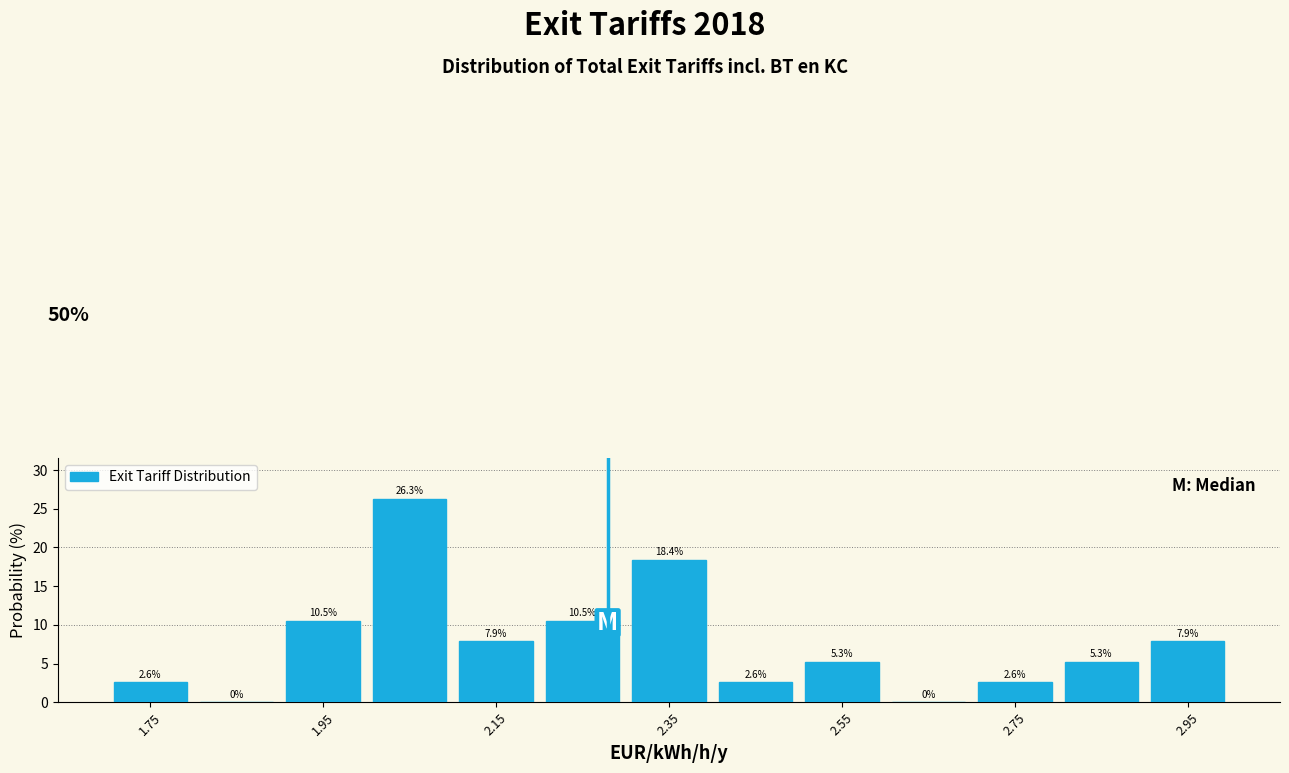

Reading left to right, list every bar in this chart as the range it spans on the x-axis followed by its height.

1.7 to 1.8: 2.6
1.8 to 1.9: 0.0
1.9 to 2.0: 10.5
2.0 to 2.1: 26.3
2.1 to 2.2: 7.9
2.2 to 2.3: 10.5
2.3 to 2.4: 18.4
2.4 to 2.5: 2.6
2.5 to 2.6: 5.3
2.6 to 2.7: 0.0
2.7 to 2.8: 2.6
2.8 to 2.9: 5.3
2.9 to 3.0: 7.9